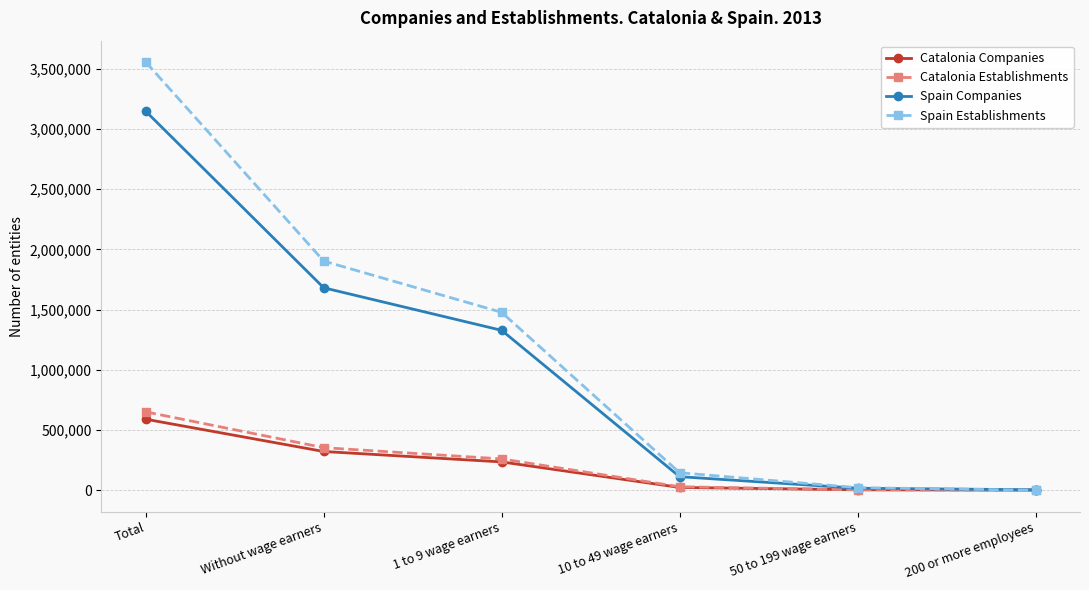

At how many categories does at least one series exceed 909043?

3